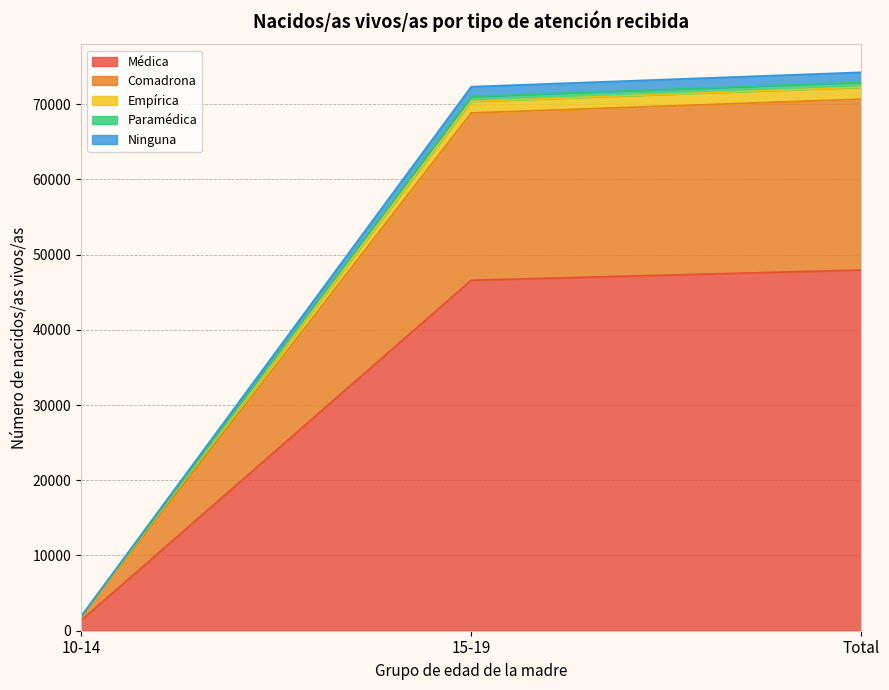

How many values in the Empírica series exceed 70365?

1